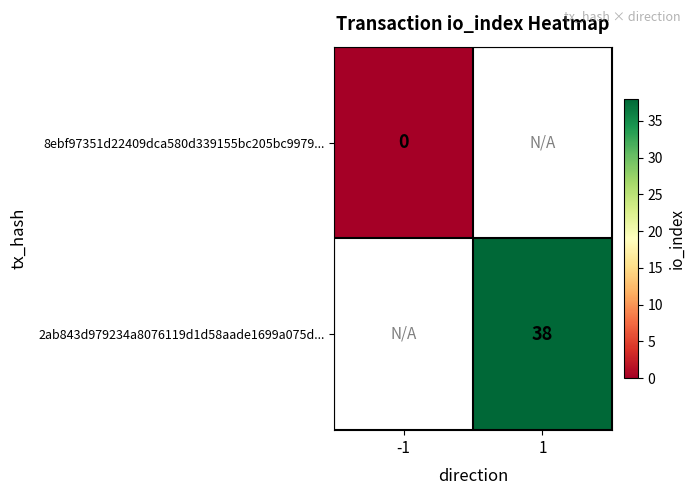

The value of 2ab843d979234a8076119d1d58aade1699a075d... at 1 is 20. True or false?

False